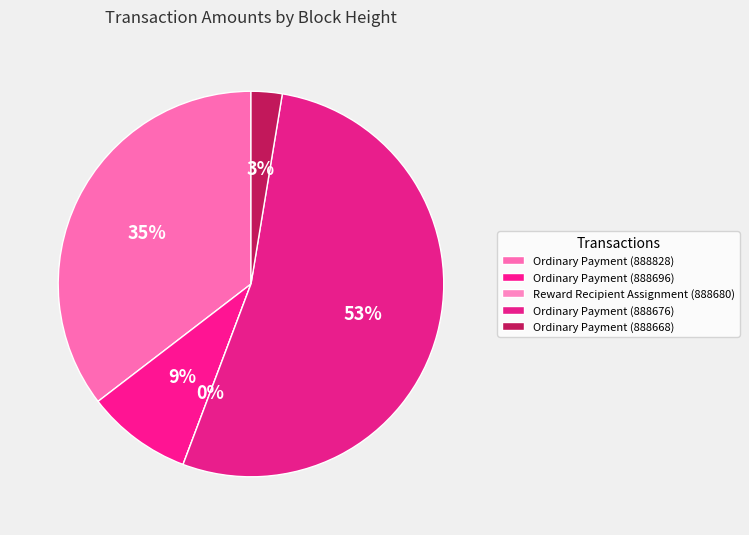

To the nearest percent, what is the combined percentage of Ordinary Payment (888828) and Ordinary Payment (888668)?

38%